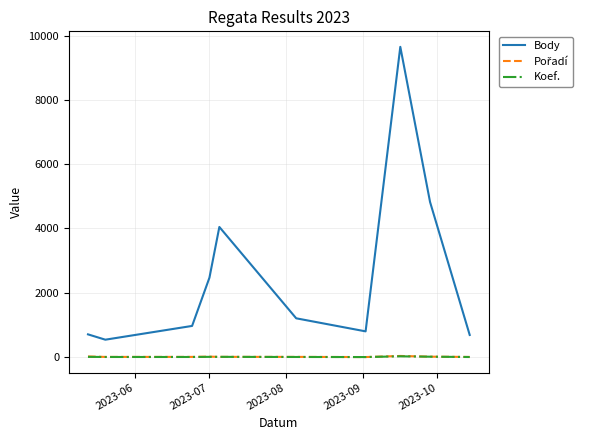

How many distinct data groups are displayed?

3